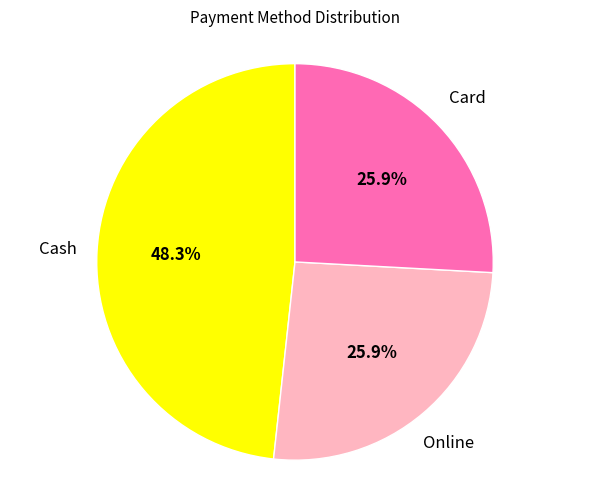

Does Online represent more than half of the total?

No